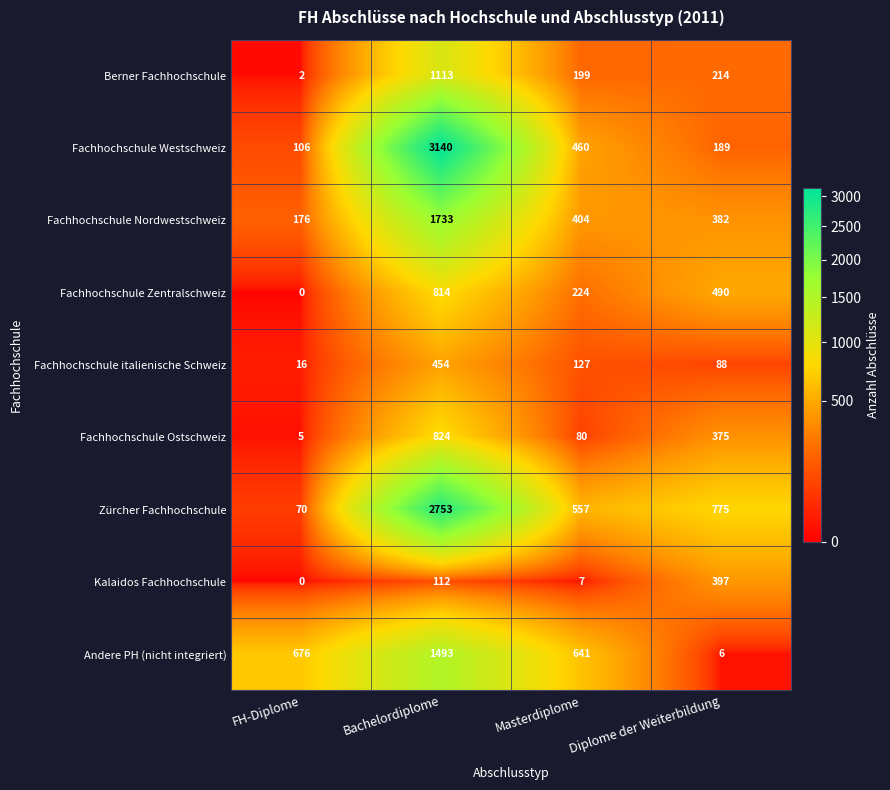

The Berner Fachhochschule series shows 58 at Diplome der Weiterbildung. True or false?

False